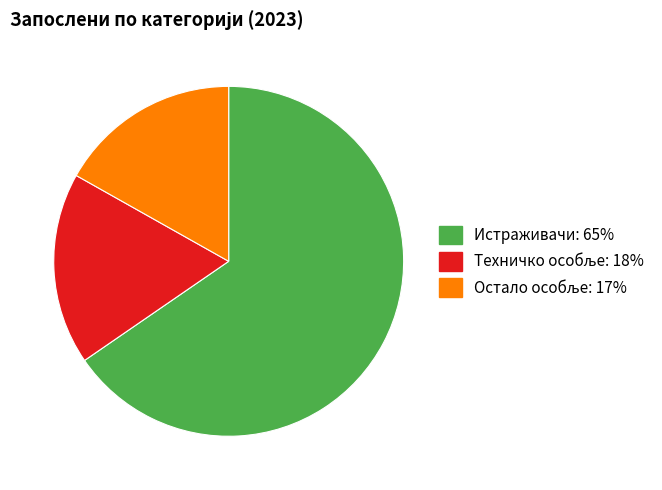

How many segments does this pie chart have?

3